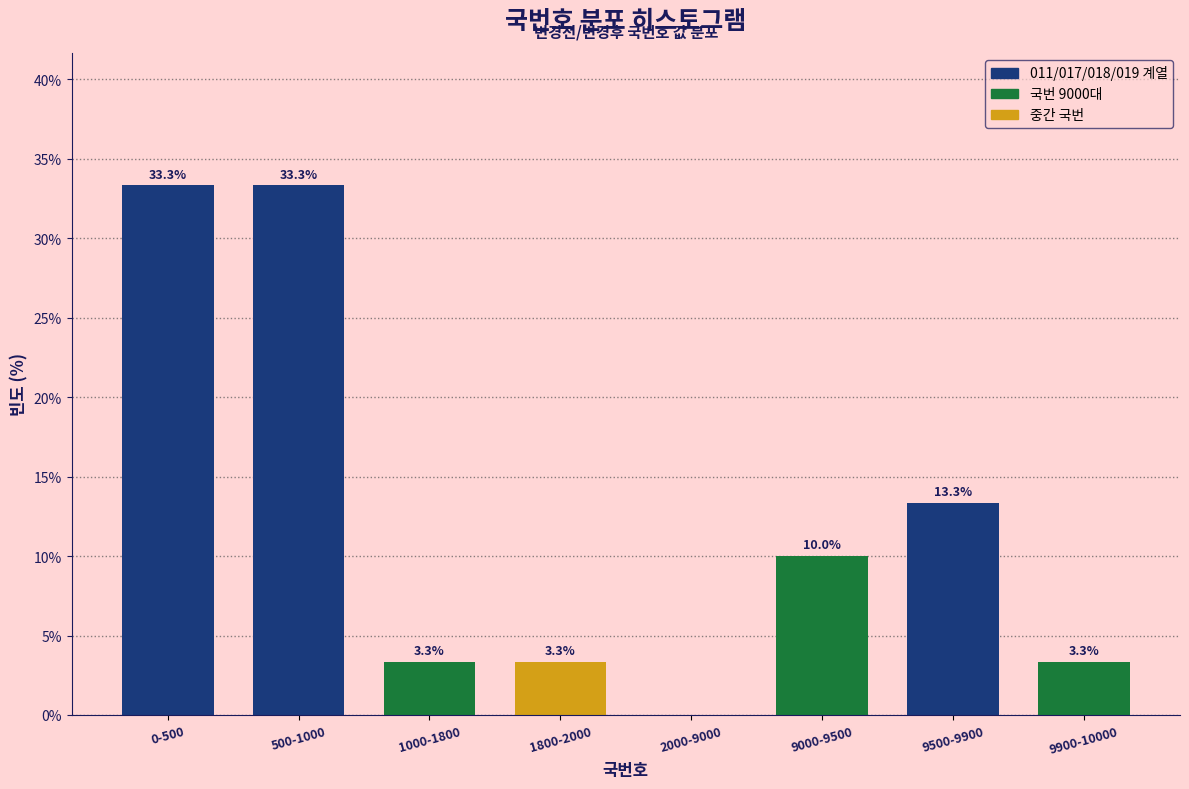

Reading left to right, extract all data points from this chart.

0-500=33.3	500-1000=33.3	1000-1800=3.3	1800-2000=3.3	2000-9000=0.0	9000-9500=10.0	9500-9900=13.3	9900-10000=3.3